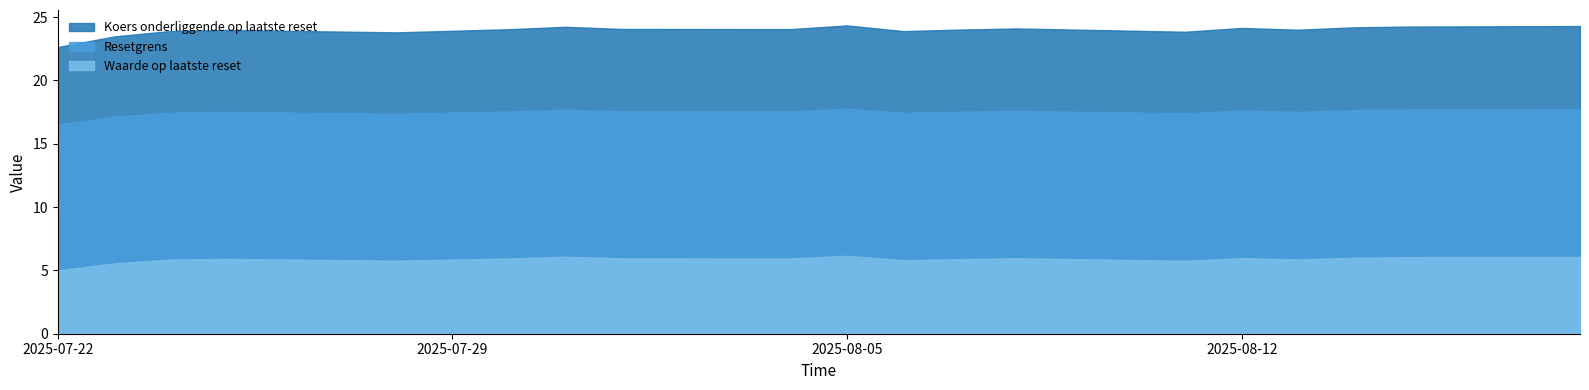

How many lines are shown in the chart?

3